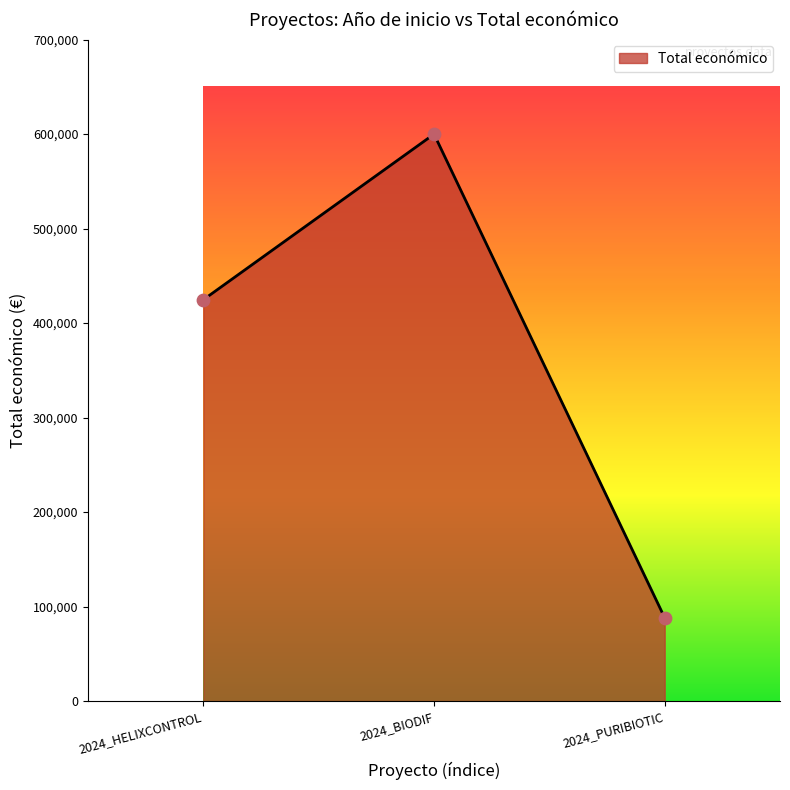

Which has a higher value, 2024_HELIXCONTROL or 2024_BIODIF?

2024_BIODIF